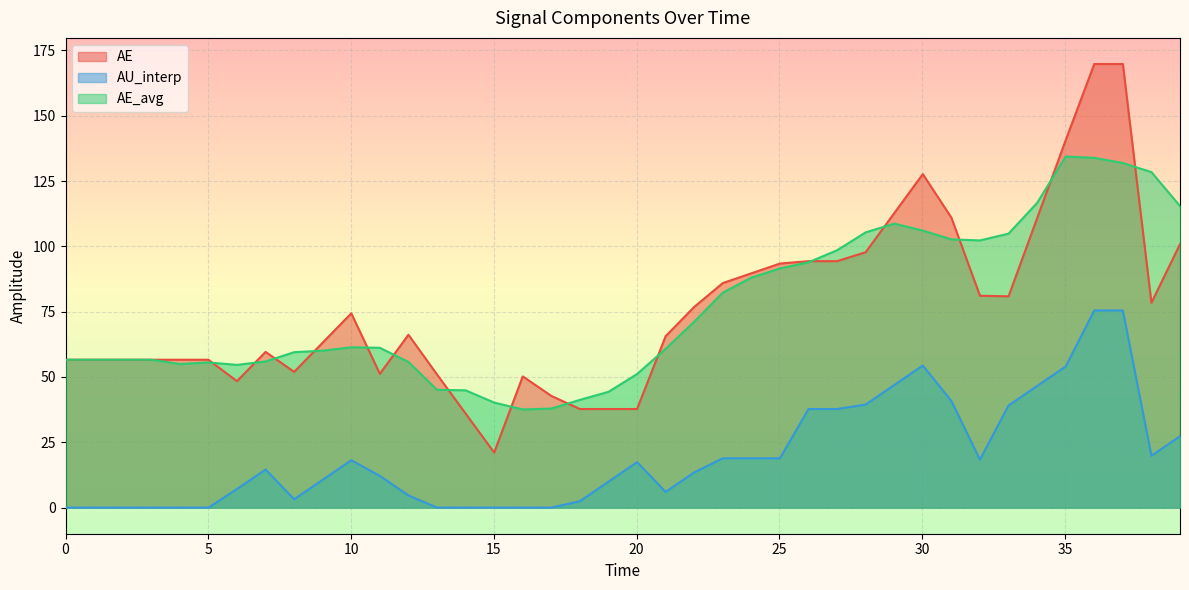

Rank the series by their maximum value, from highest to lowest.

AE, AE_avg, AU_interp